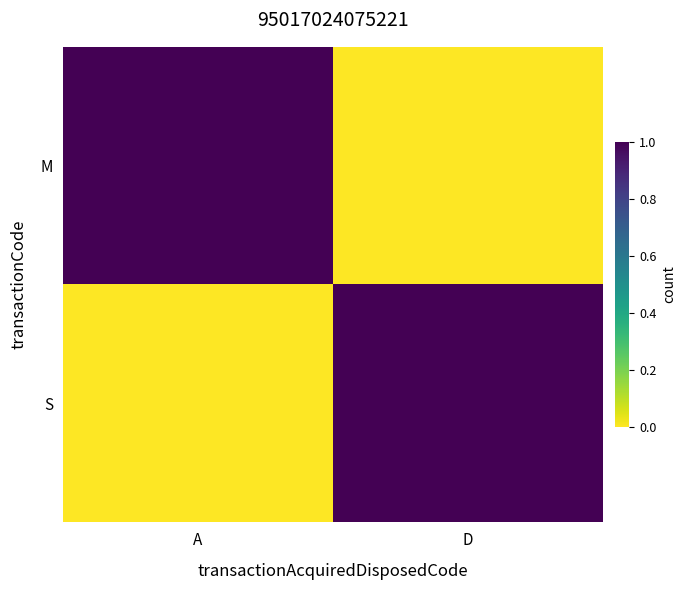

What is the difference between the highest and lowest values at A?

1